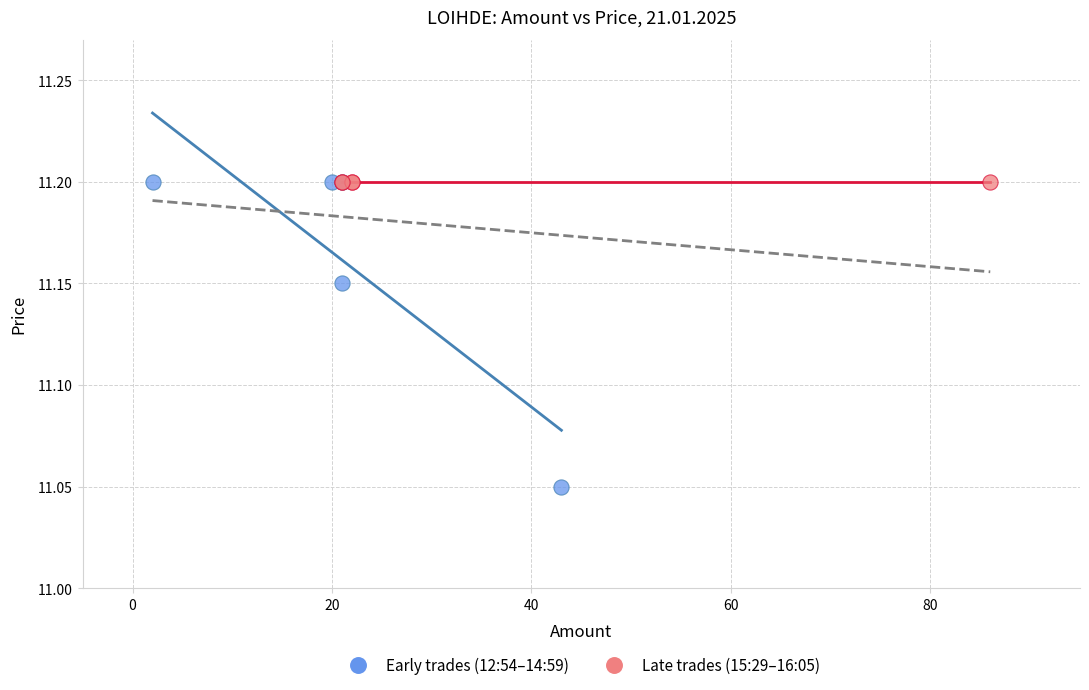

Which series contains the lowest Y value?

Early trades (12:54–14:59)